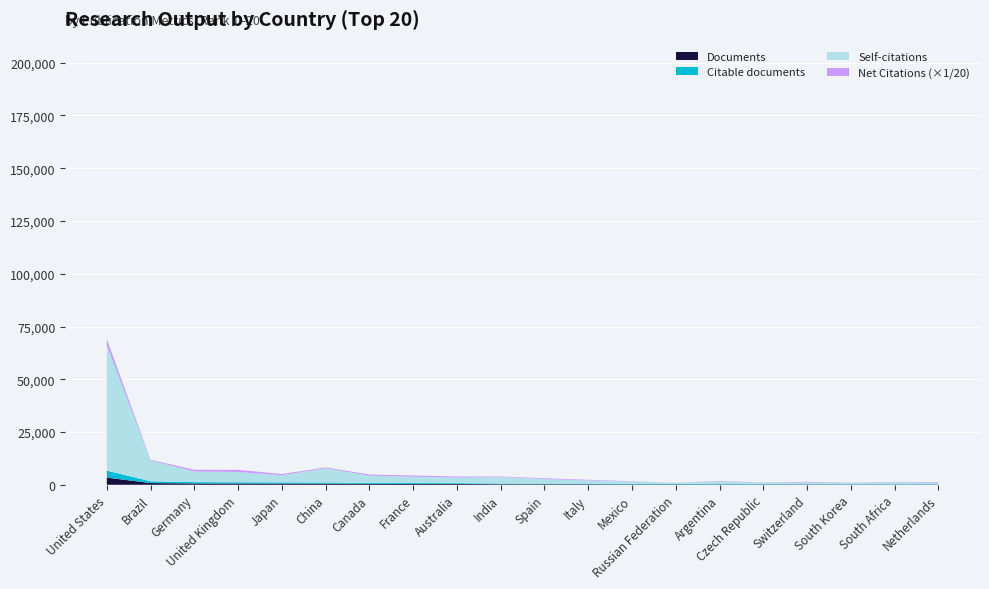

At which category is the sum across all series the highest?

United States